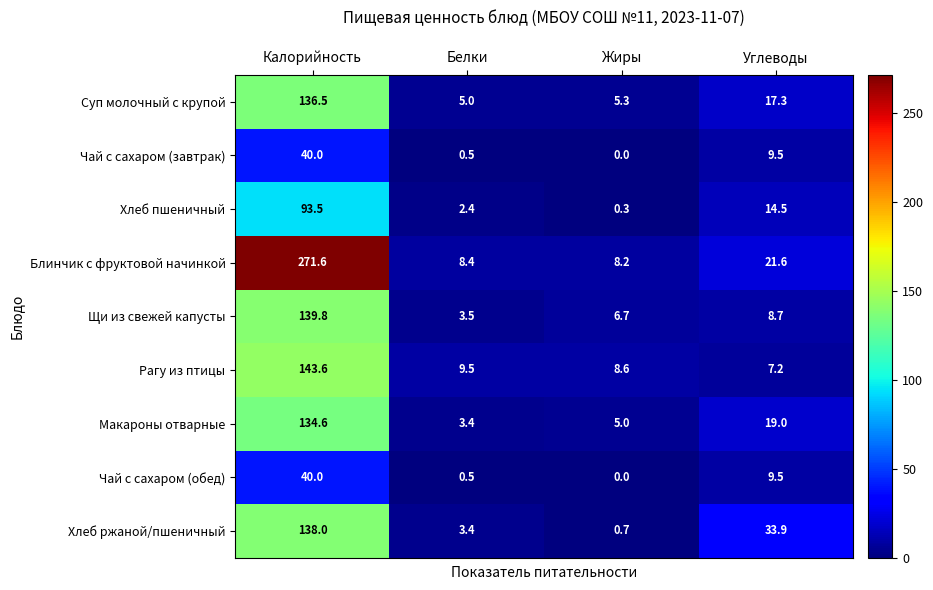

What is the difference between the maximum and minimum values in the Щи из свежей капусты series?

136.3